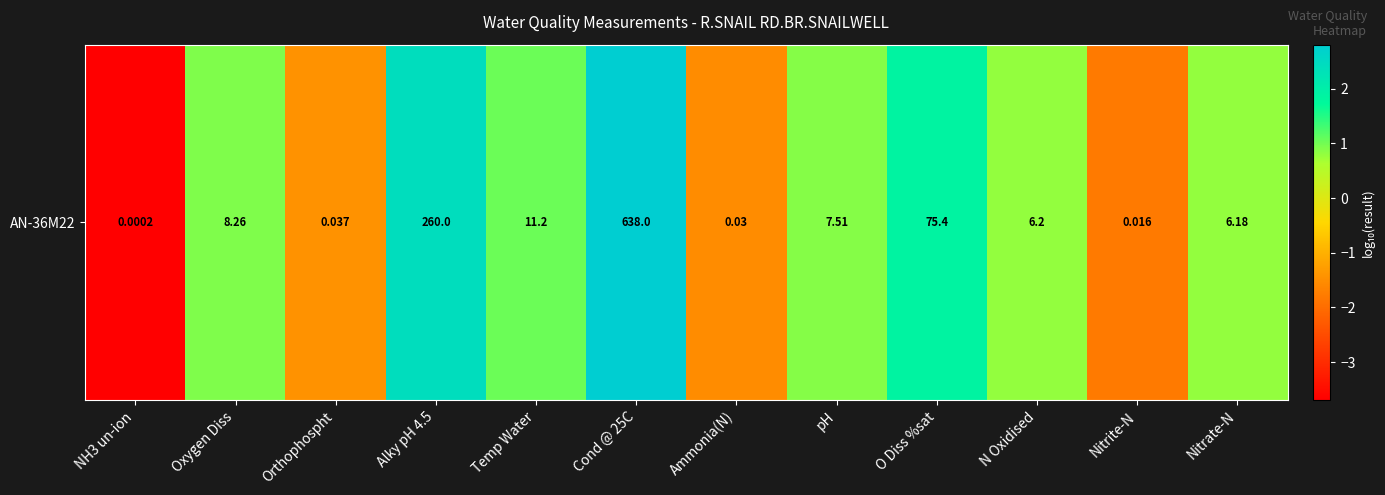

List the labels in order of value, smallest first.

NH3 un-ion, Nitrite-N, Ammonia(N), Orthophospht, Nitrate-N, N Oxidised, pH, Oxygen Diss, Temp Water, O Diss %sat, Alky pH 4.5, Cond @ 25C